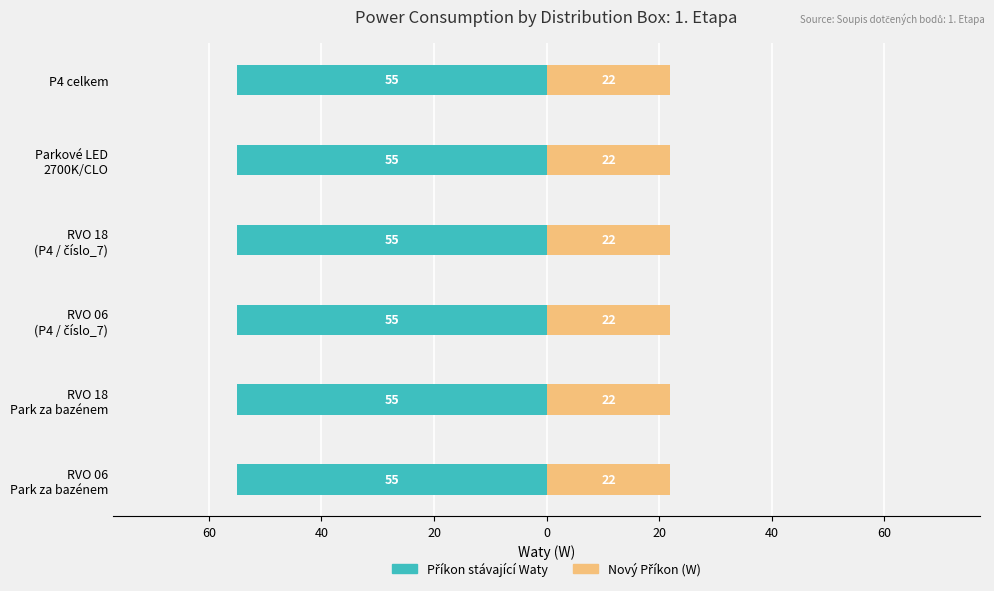

The value of Nový Příkon (W) at RVO 18 (P4) is 9. True or false?

False